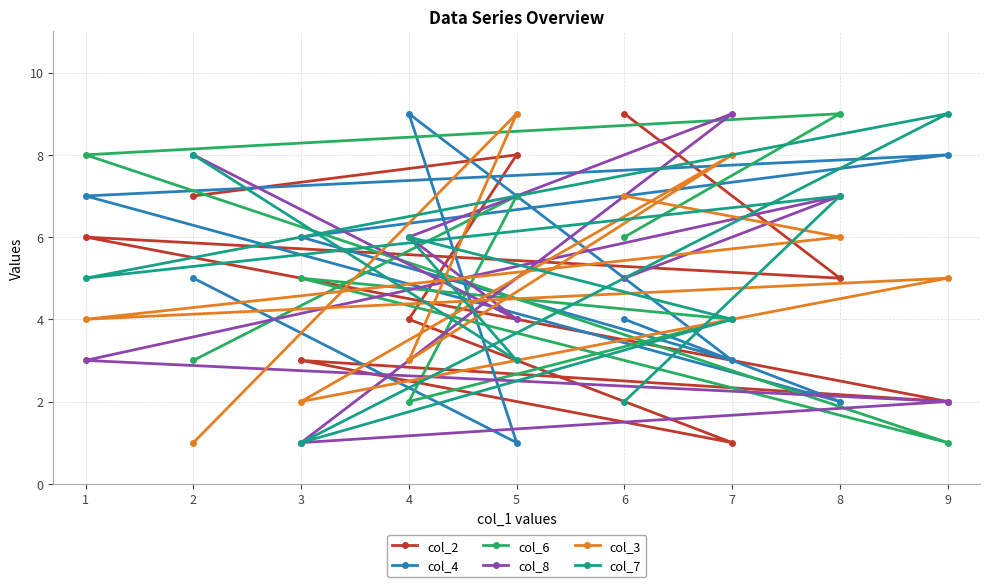

Is it true that col_3 equals 3 at 4?

True